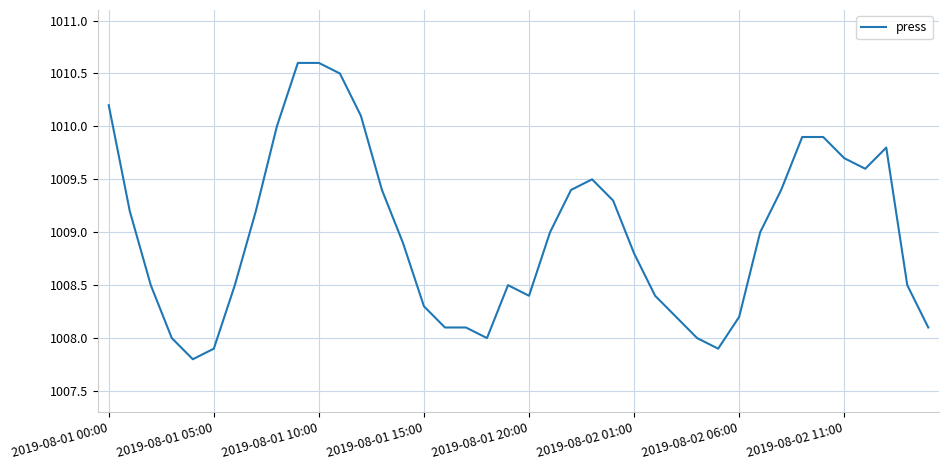

What is the difference between the maximum and minimum values?

2.8